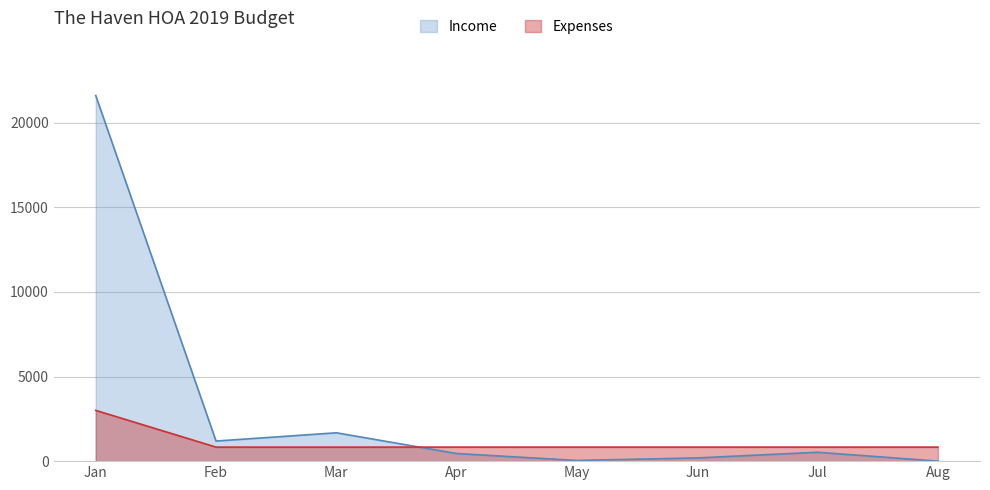

What is the sum of the Income values at Aug and Feb?

1188